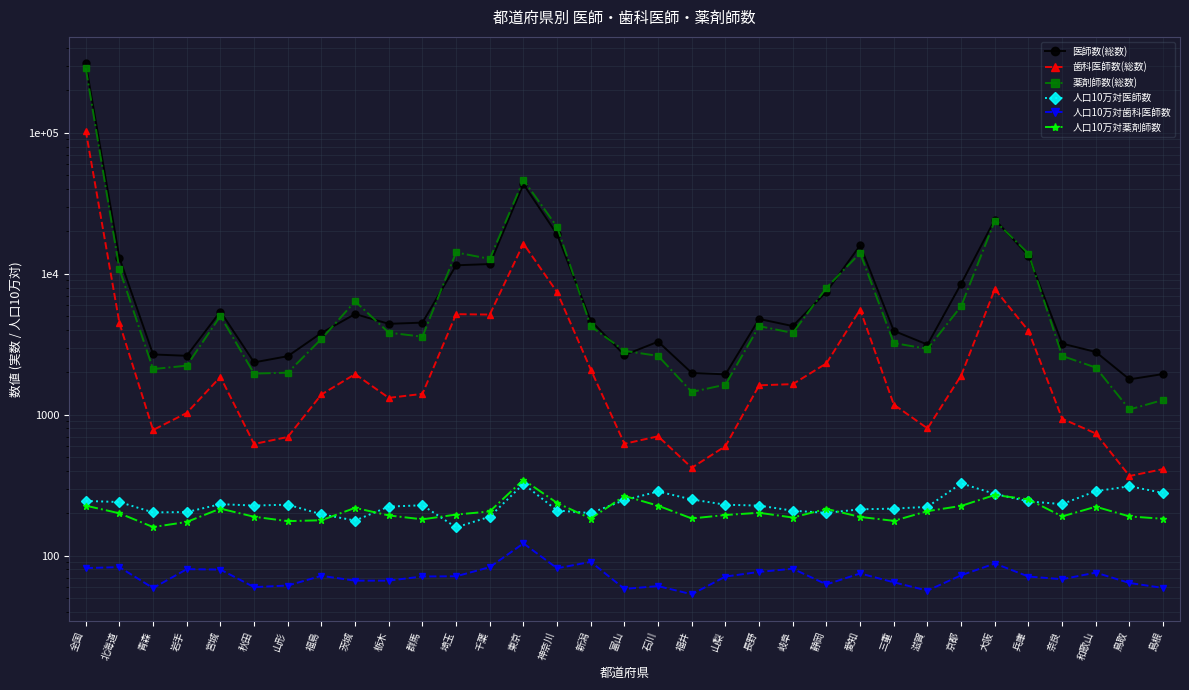

Rank the categories by 医師数(総数) value from lowest to highest.

鳥取, 山梨, 島根, 福井, 秋田, 山形, 岩手, 富山, 青森, 和歌山, 滋賀, 奈良, 石川, 福島, 三重, 岐阜, 栃木, 群馬, 新潟, 長野, 茨城, 宮城, 静岡, 京都, 埼玉, 千葉, 北海道, 兵庫, 愛知, 神奈川, 大阪, 東京, 全国